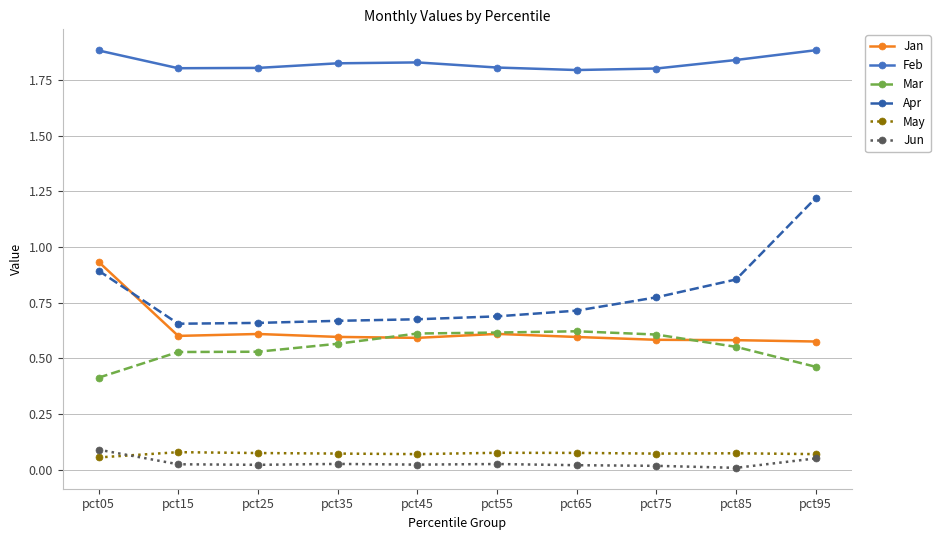

What is the maximum value for Feb?

1.9